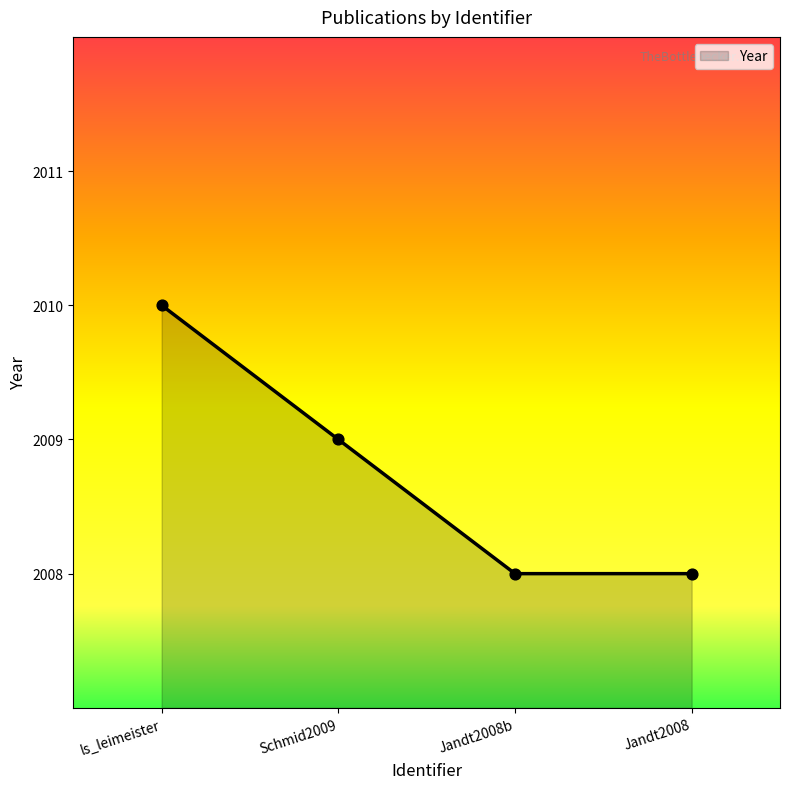

What is the change in value from ls_leimeister to Jandt2008b?

-2